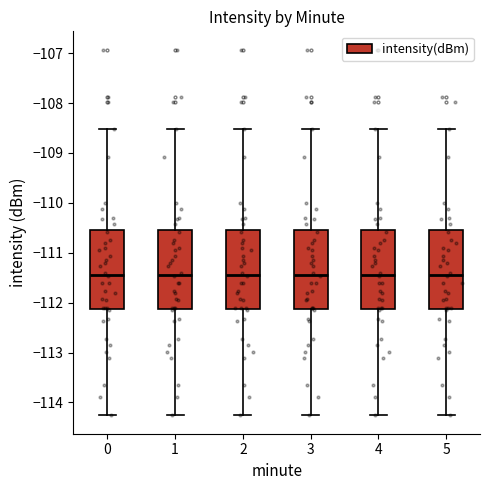

Where is the upper edge of the box at x = 0 on the y-axis? The values are not printed on the chart, so give them approximately, as read against the axis.

-110.5